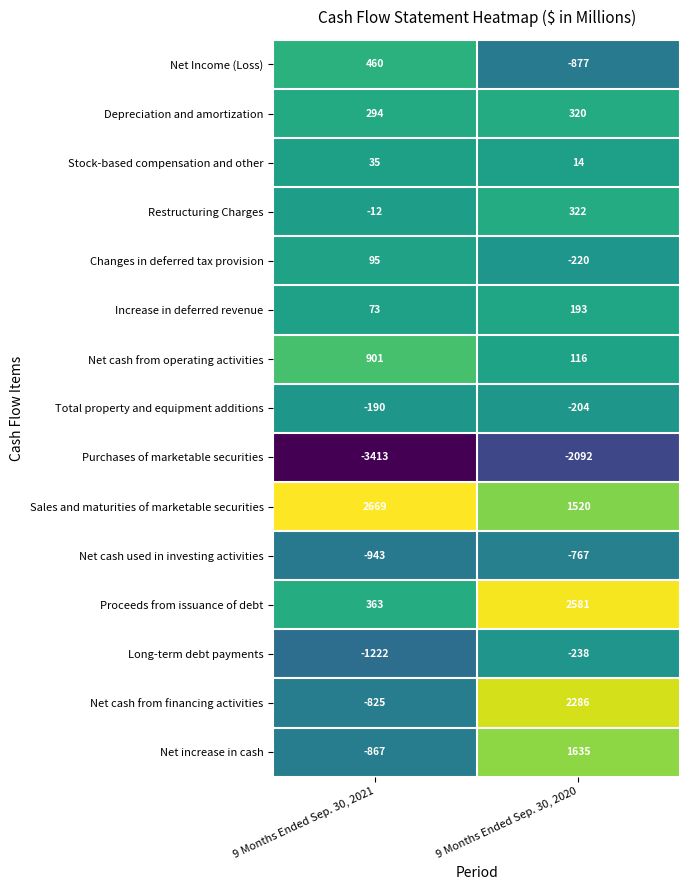

What is the difference between the maximum and minimum values in the Purchases of marketable securities series?

1321